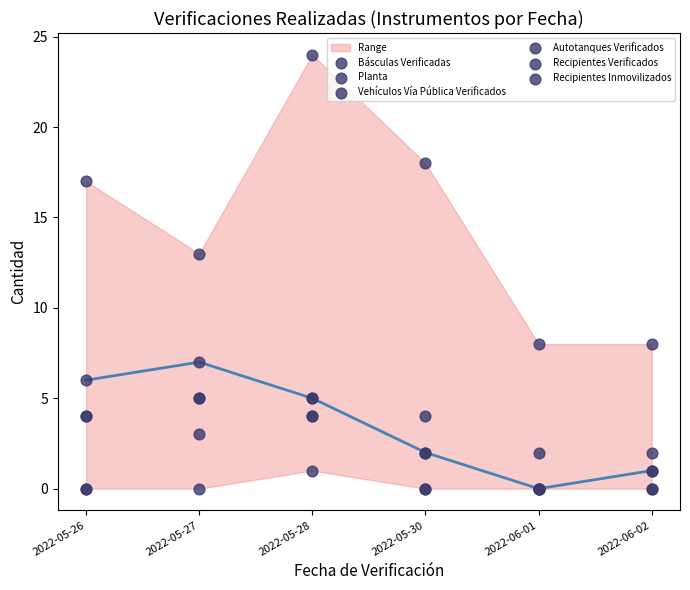

What is the total value across all series at 2022-05-28?

43